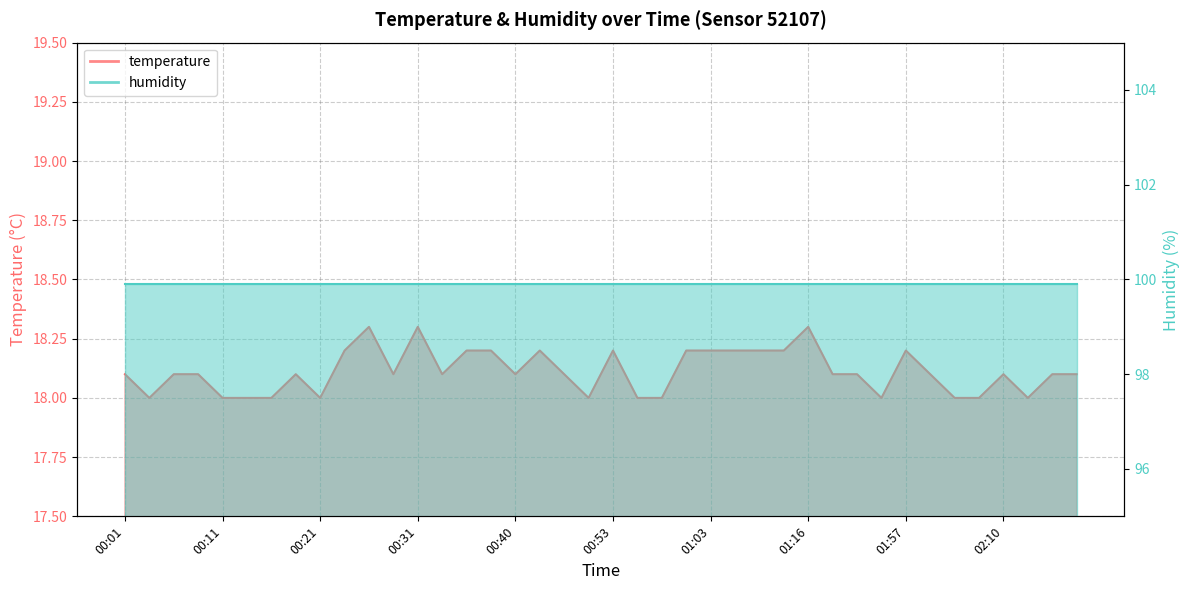

Approximately how many times larger is the value at 00:40 compared to 01:06?

1.0